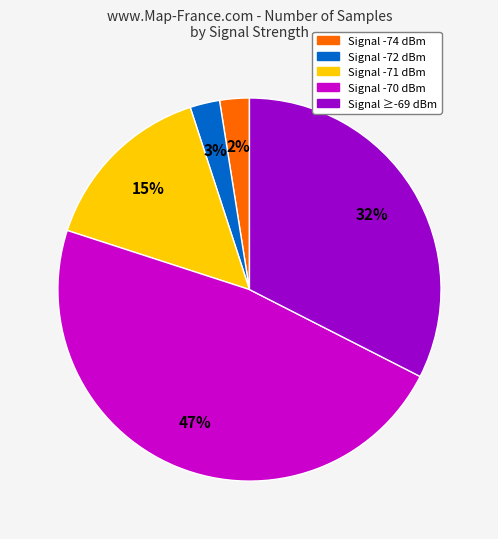

To the nearest percent, what is the difference between the largest and smallest slice percentages?

45%